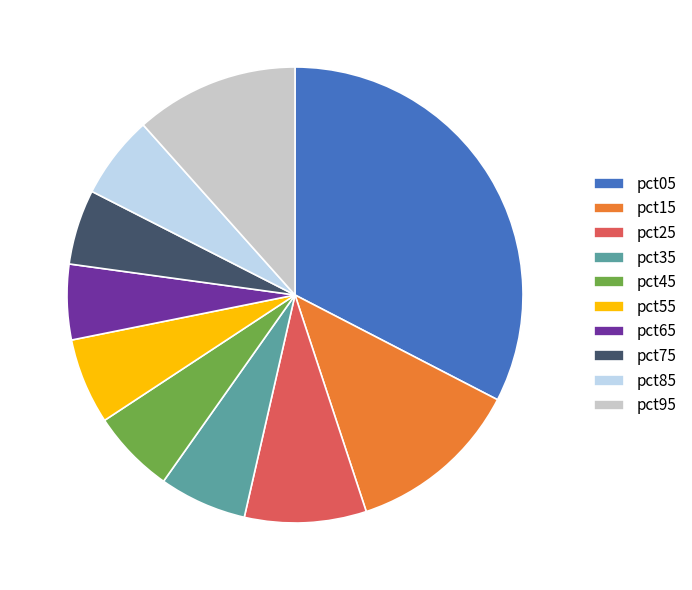

Which slice is the largest?

pct05